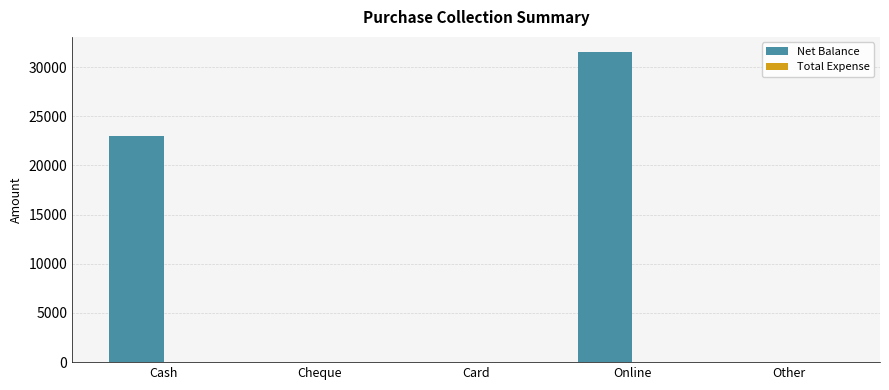

The value at Card is -14922. True or false?

False